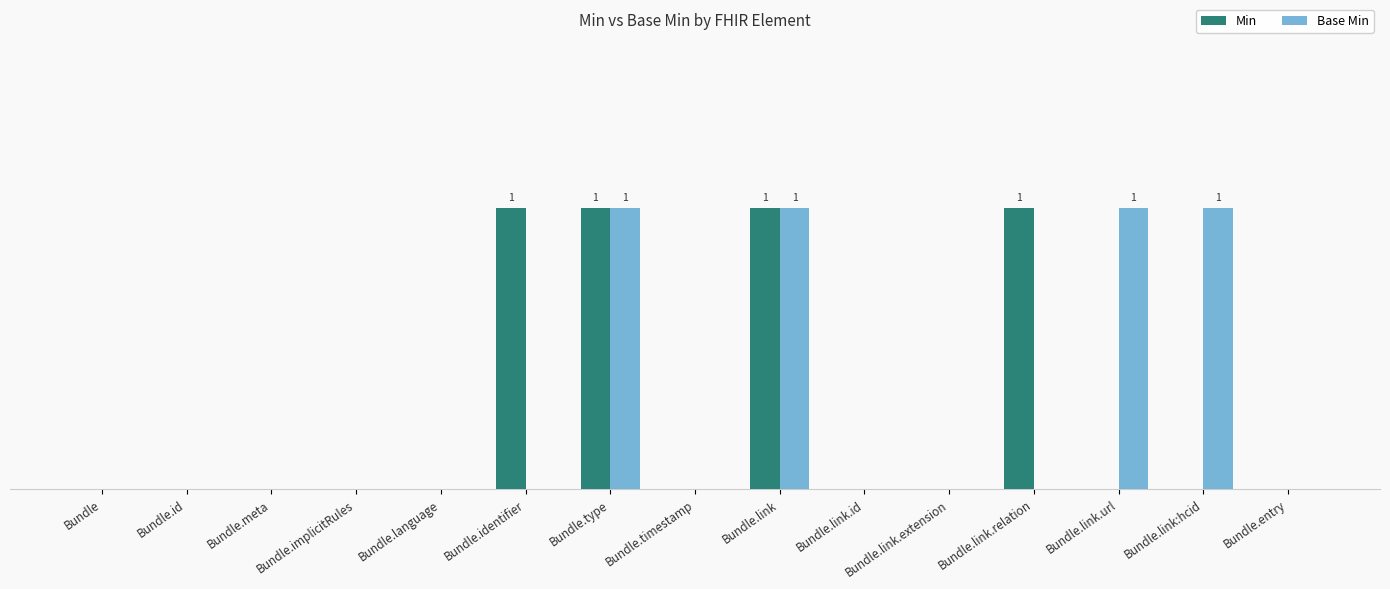

What are all the series names shown in the legend?

Min, Base Min